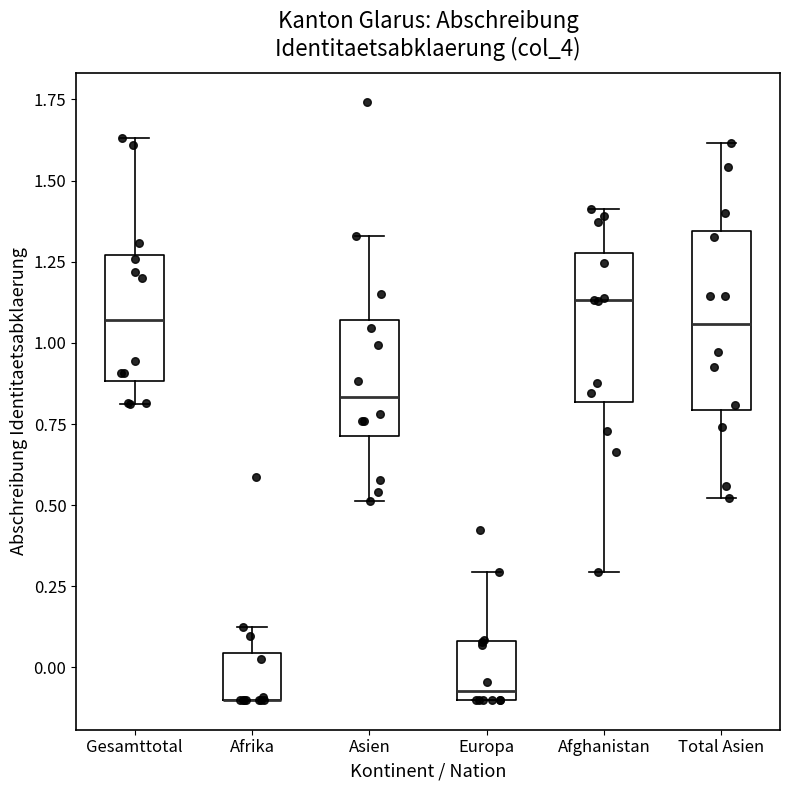

Where is the lower edge of the box for Asien on the y-axis? The values are not printed on the chart, so give them approximately, as read against the axis.

0.70